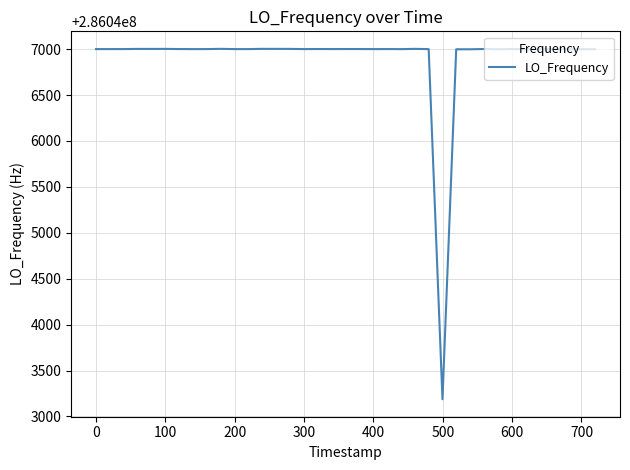

What is the sum of all values?

11441876201.0